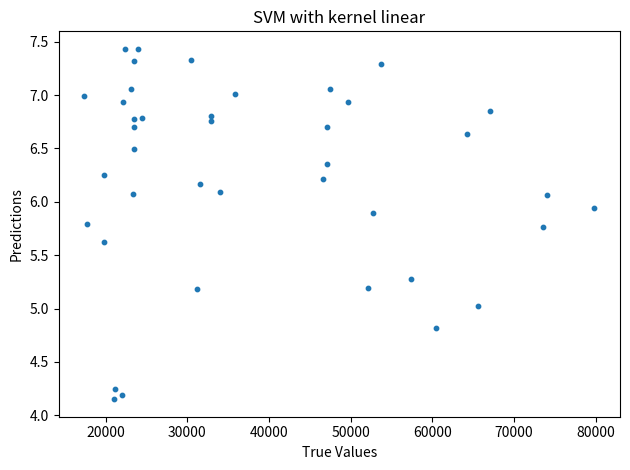

What is the range of Y values (max minus min)?

3.3